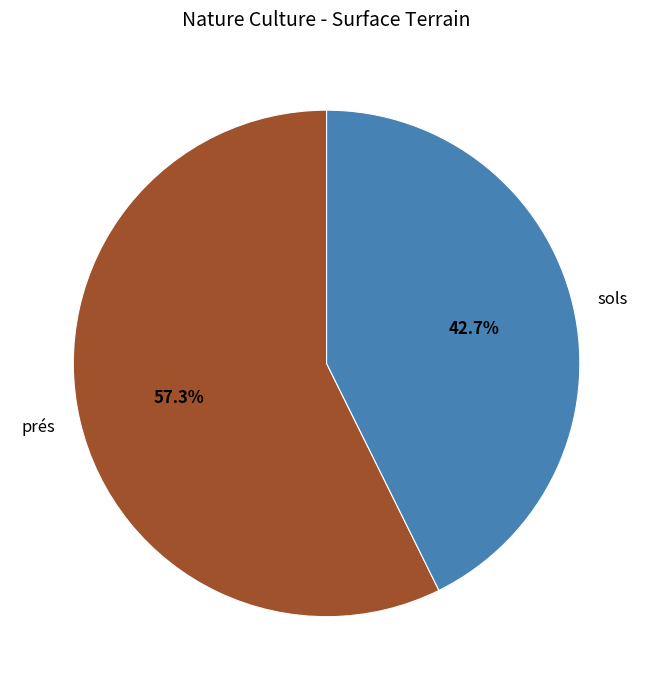

What portion of the pie excludes sols?

57.3%